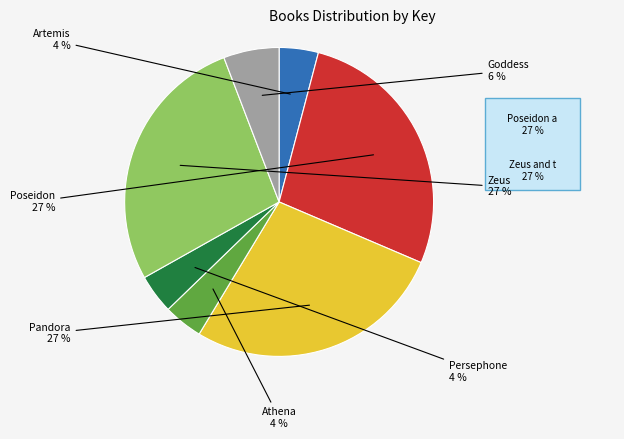

Does any single category account for the majority?

No